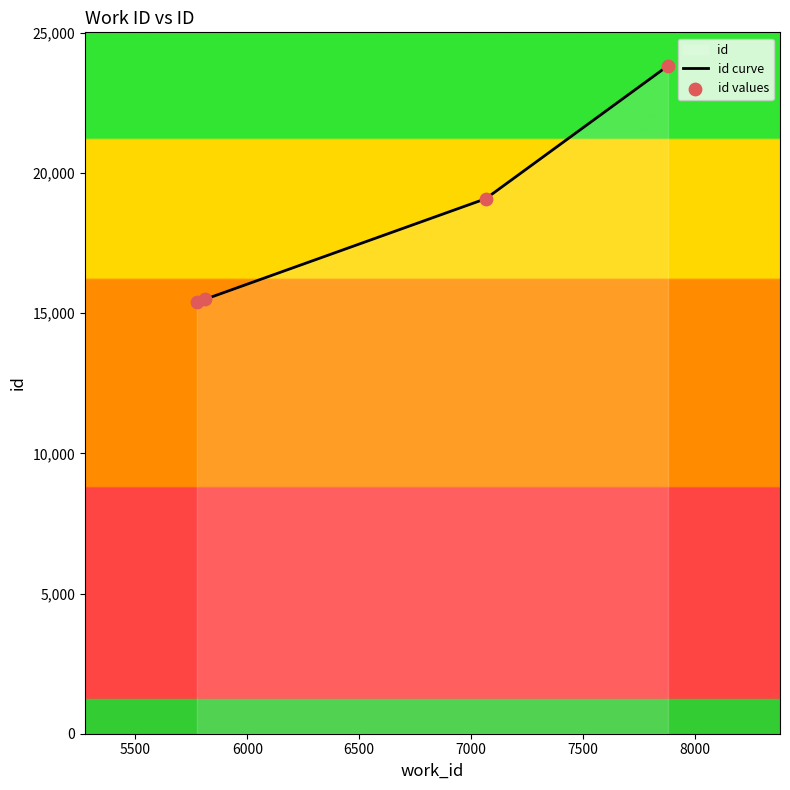

Approximately how many times larger is the value at 5775 compared to 7879?

0.6